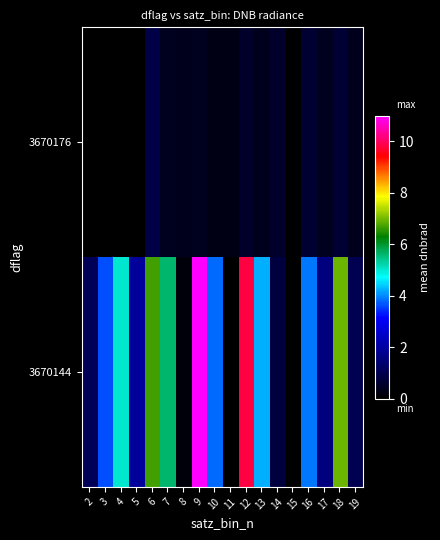

What is the difference between the highest and lowest values at 12?

9.3